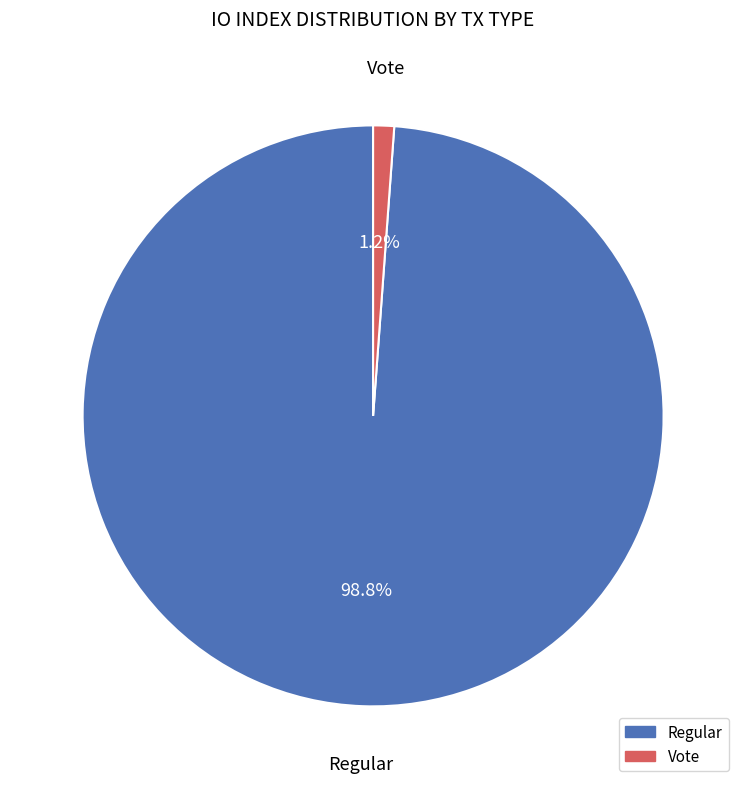

Does Vote represent more than half of the total?

No